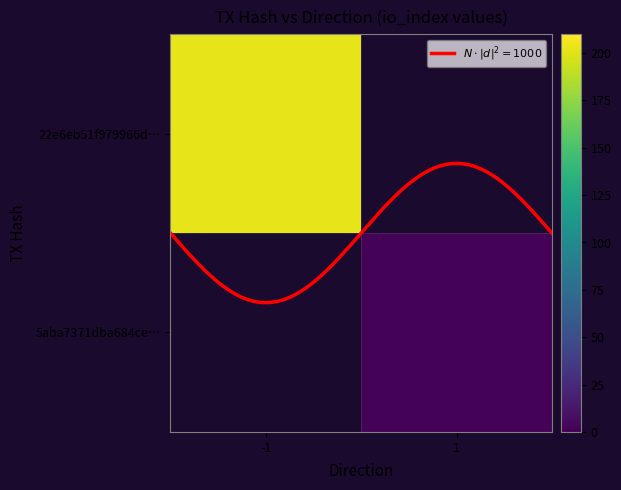

Is the value of 22e6eb51f979966d… at 1 greater than the value of 5aba7371dba684ce… at 1?

No